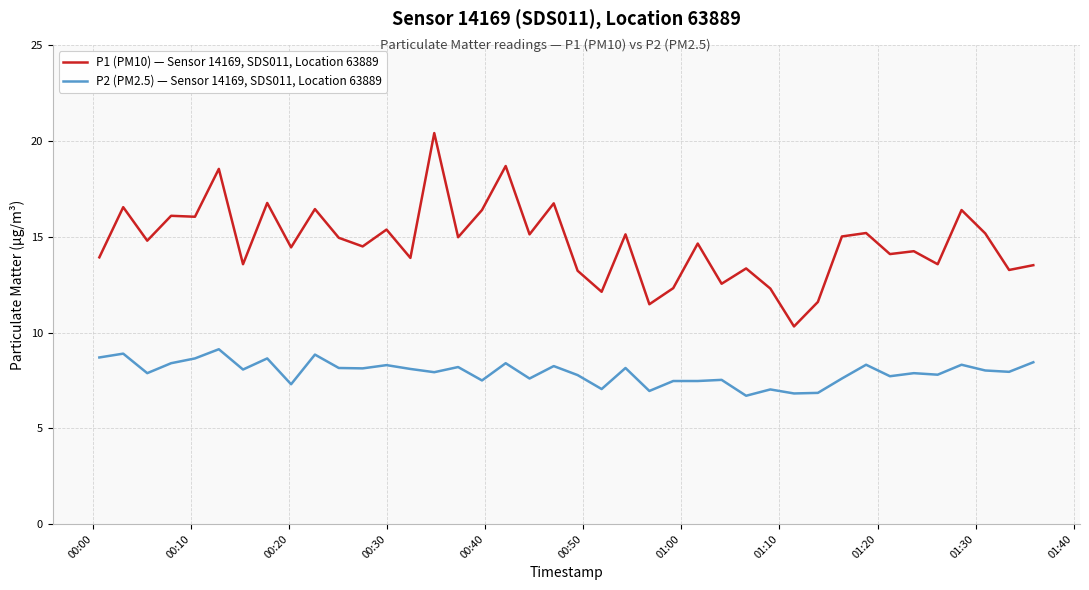

What is the difference between the maximum and minimum values in the P1 (PM10) — Sensor 14169, SDS011, Location 63889 series?

10.1